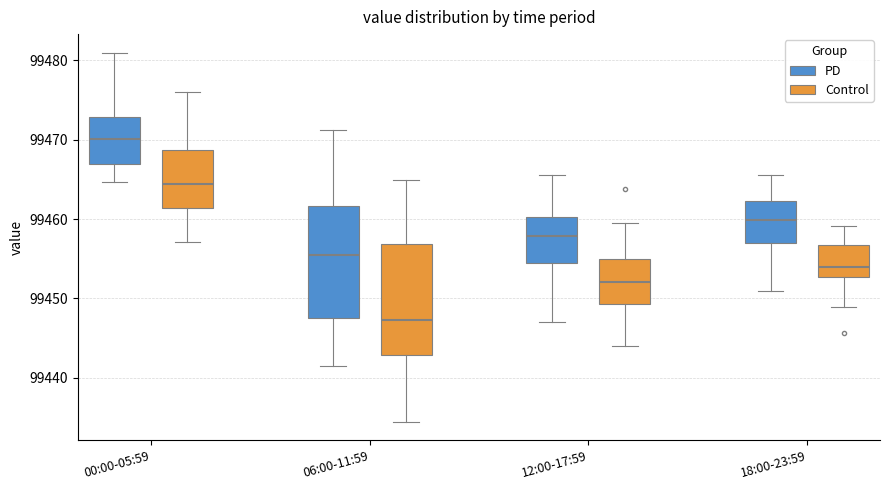

Where does the lower whisker of the box for 18:00-23:59 (Control) end on the y-axis? The values are not printed on the chart, so give them approximately, as read against the axis.

99444